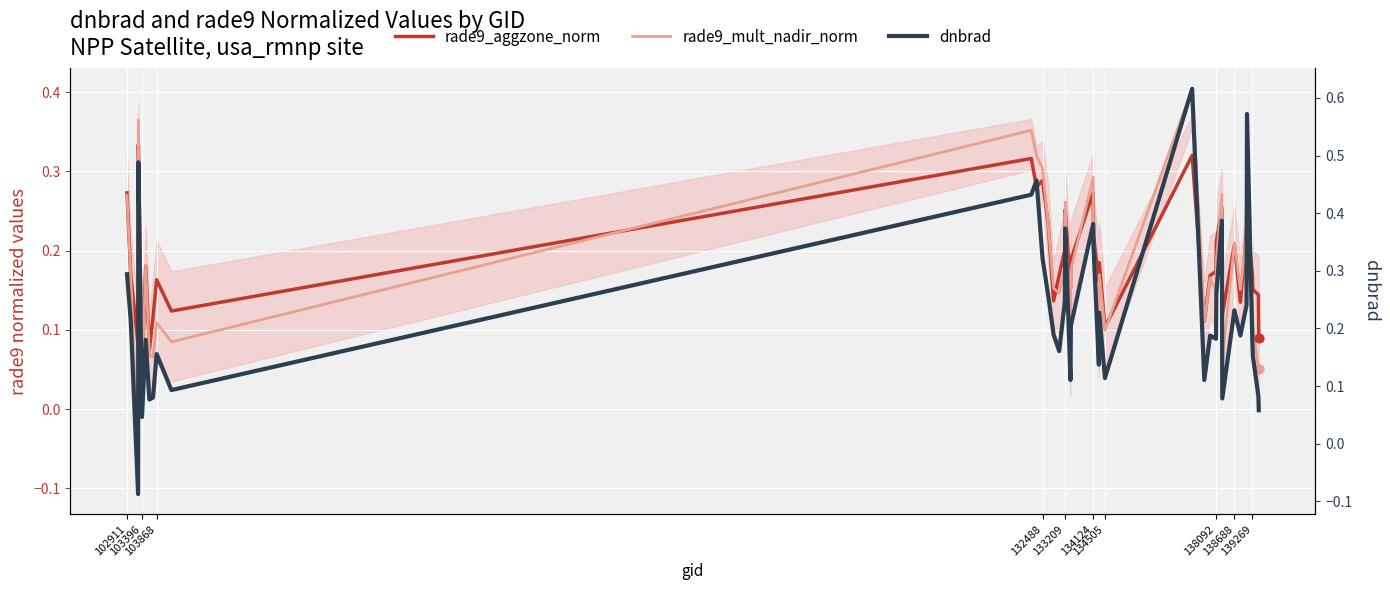

Which series has the widest spread of Y values?

dnbrad